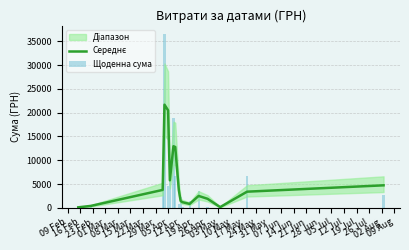

What is the label of the 12th bar from the left?

26 Apr